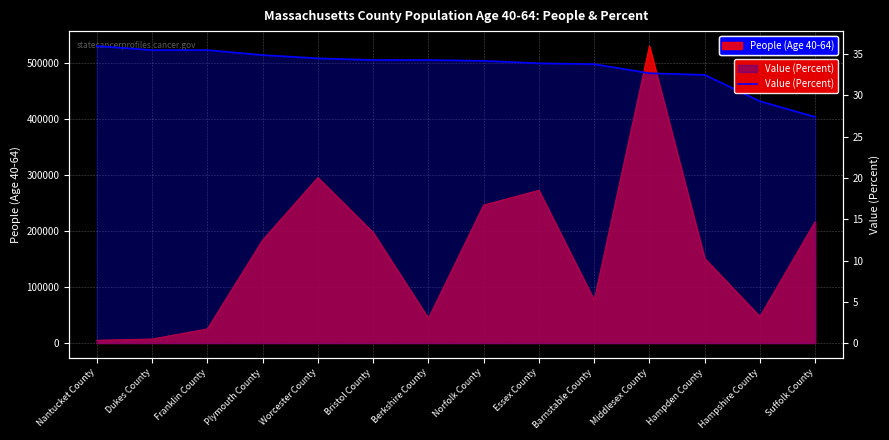

What is the label of the 10th point from the left?

Barnstable County